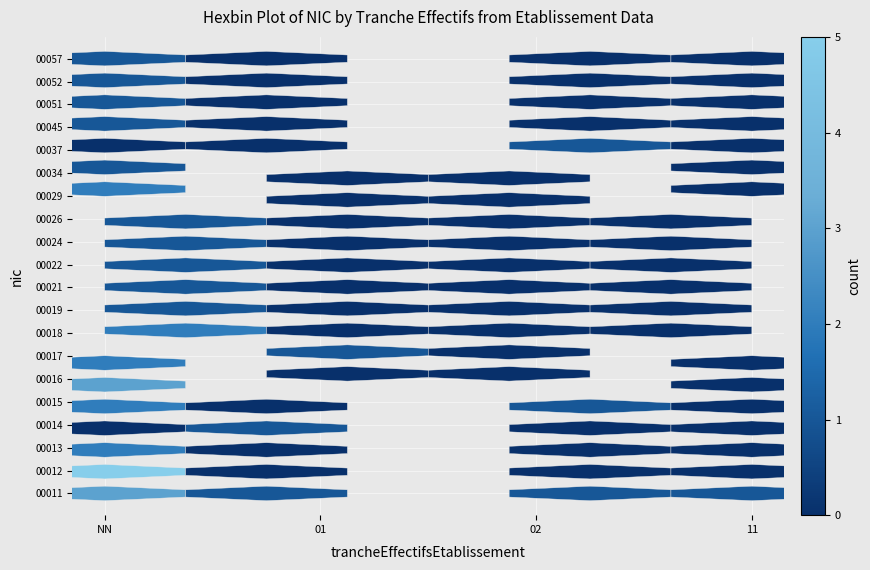

Between 01 and NN, which is larger?

NN